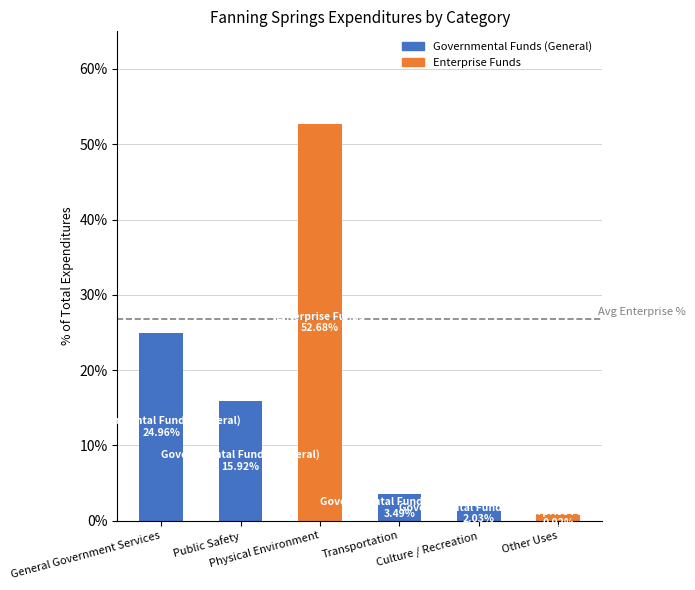

Are the bars horizontal?

No